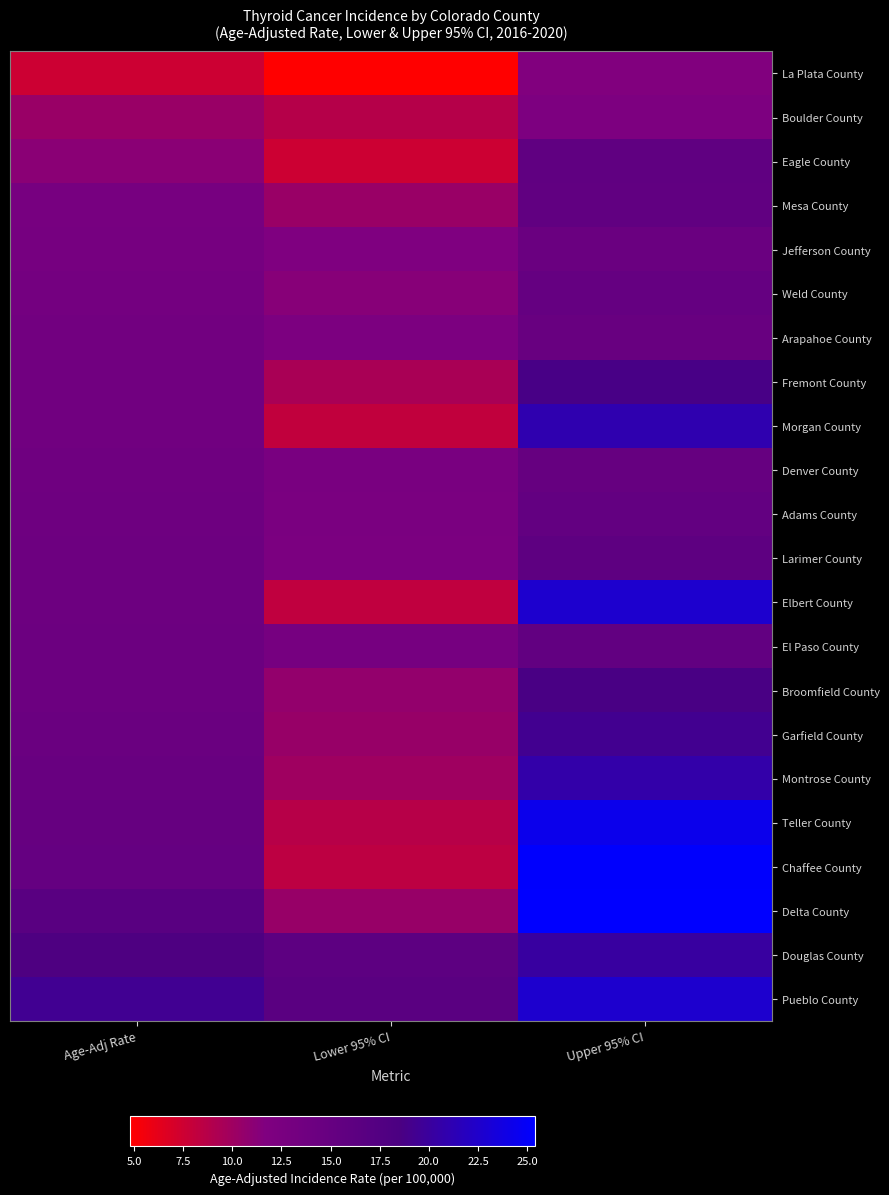

At Upper 95% CI, list the series in order from largest to smallest.

Delta County, Chaffee County, Teller County, Elbert County, Pueblo County, Morgan County, Montrose County, Douglas County, Garfield County, Fremont County, Broomfield County, Larimer County, Eagle County, Mesa County, El Paso County, Adams County, Weld County, Denver County, Arapahoe County, Jefferson County, Boulder County, La Plata County